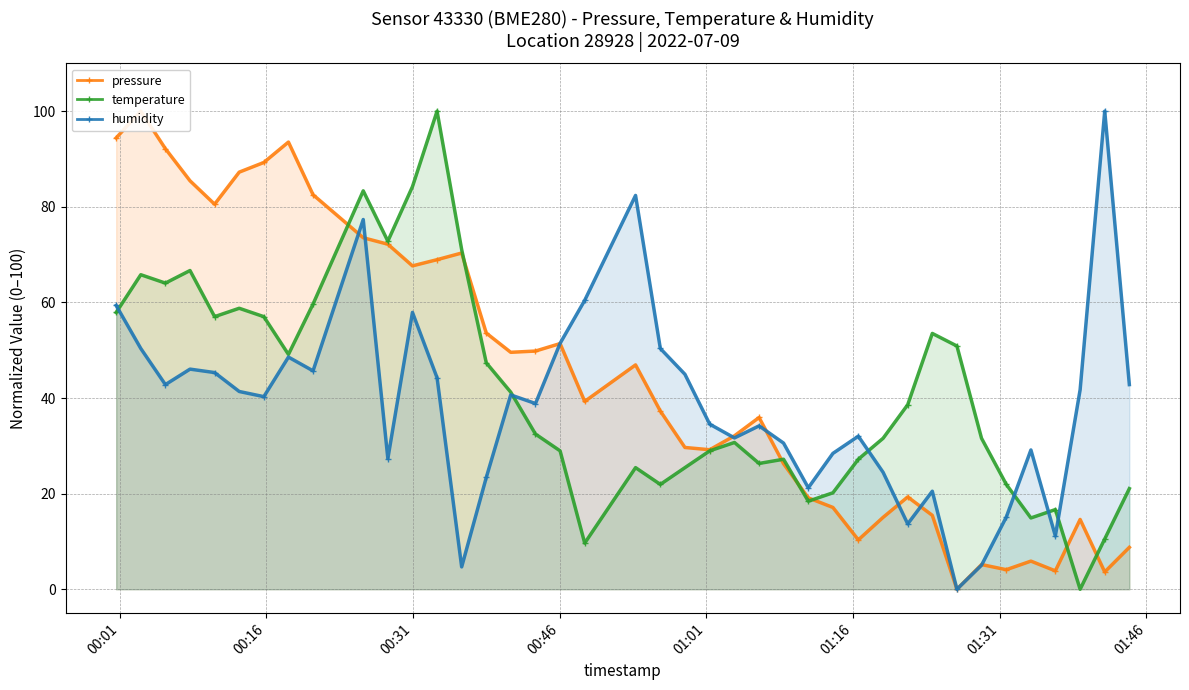

List the series in order of their peak value, highest first.

pressure, temperature, humidity